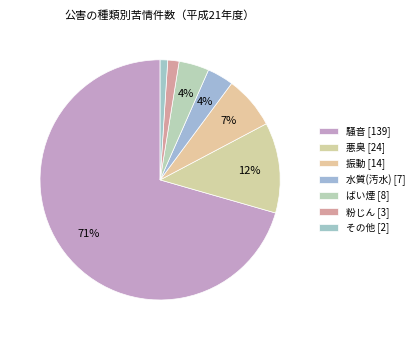

How many slices are in this pie chart?

7